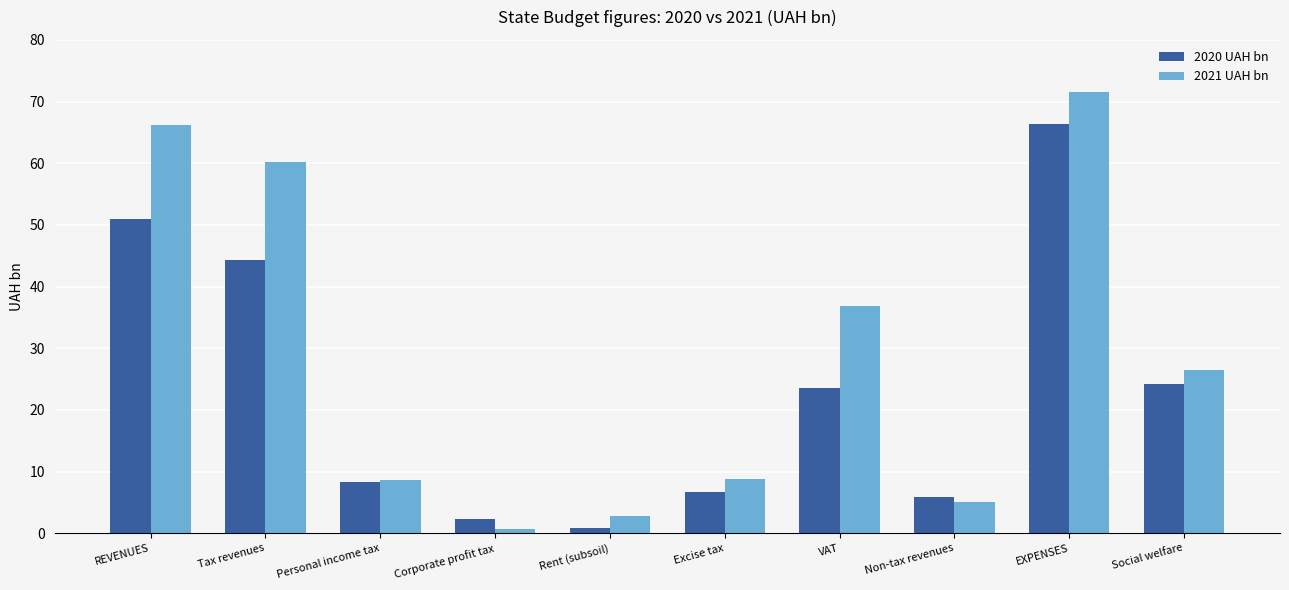

At Non-tax revenues, list the series in order from largest to smallest.

2020 UAH bn, 2021 UAH bn